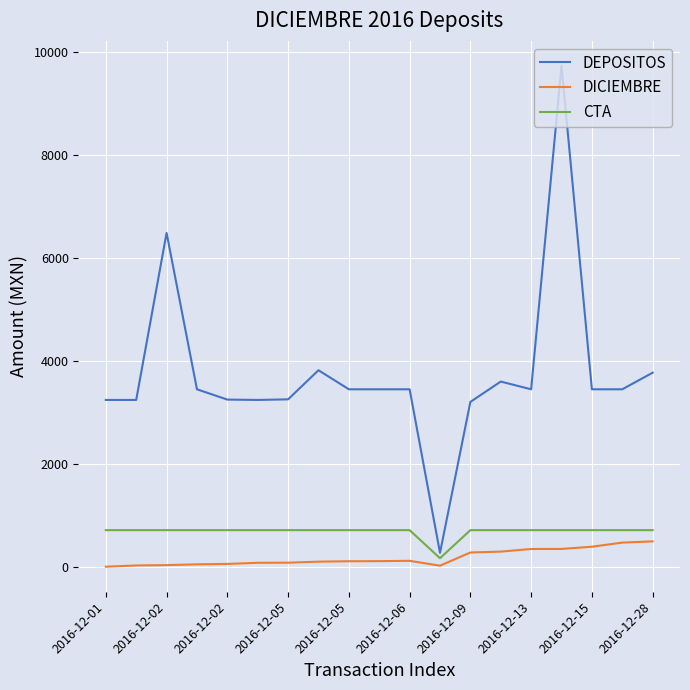

What is the greatest value displayed?

9729.0